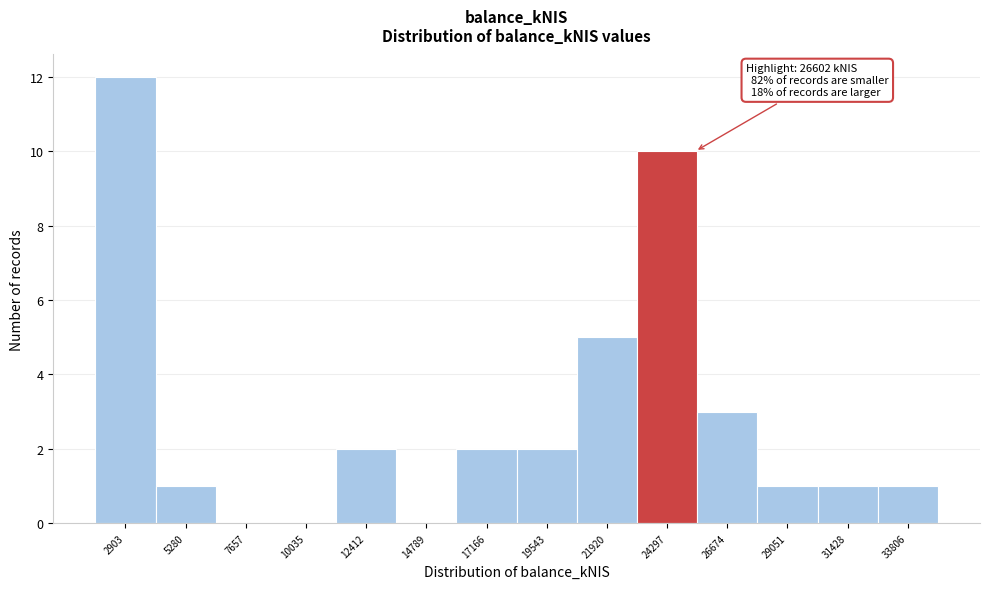

Reading left to right, list all the values displayed in this chart.

2903=12	5280=1	7657=0	10035=0	12412=2	14789=0	17166=2	19543=2	21920=5	24297=10	26674=3	29051=1	31428=1	33806=1